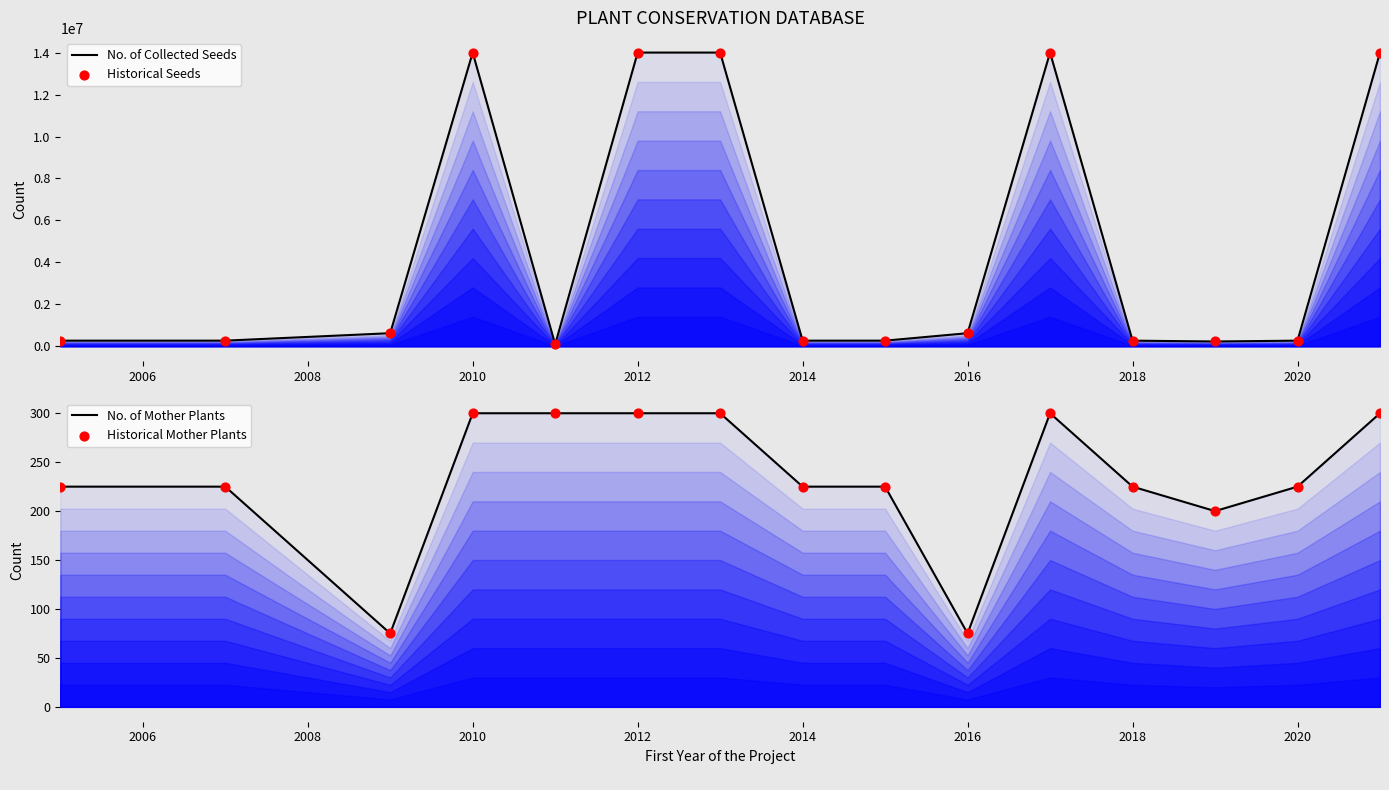

Which series contains the highest Y value?

No. of Collected Seeds